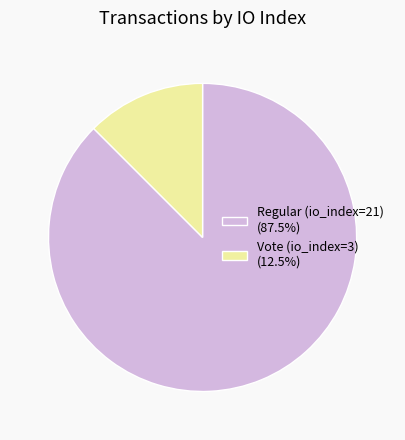

Approximately how many times larger is the value at Regular (io_index=21) (87.5%) compared to Vote (io_index=3) (12.5%)?

7.0